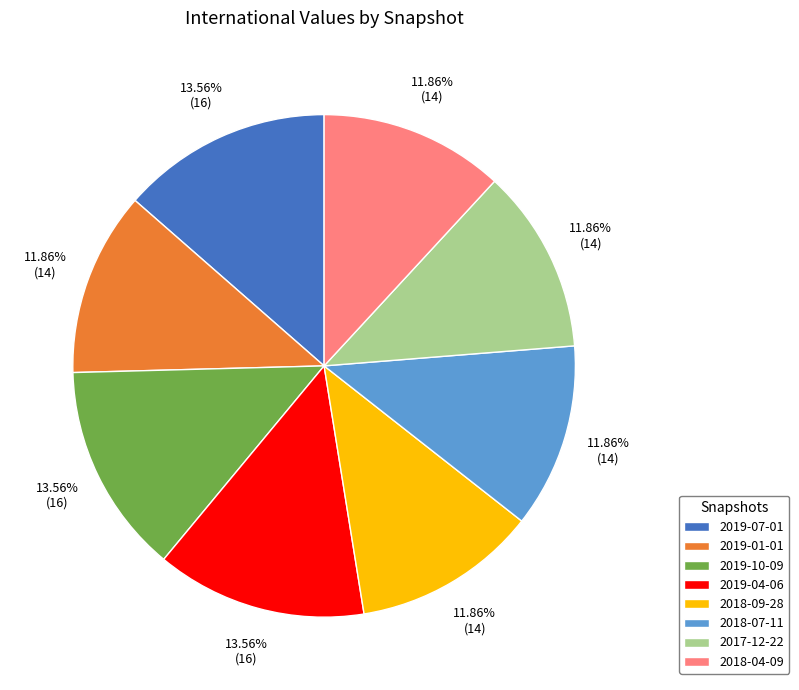

Is the sum of 2017-12-22 and 2019-07-01 greater than half?

No